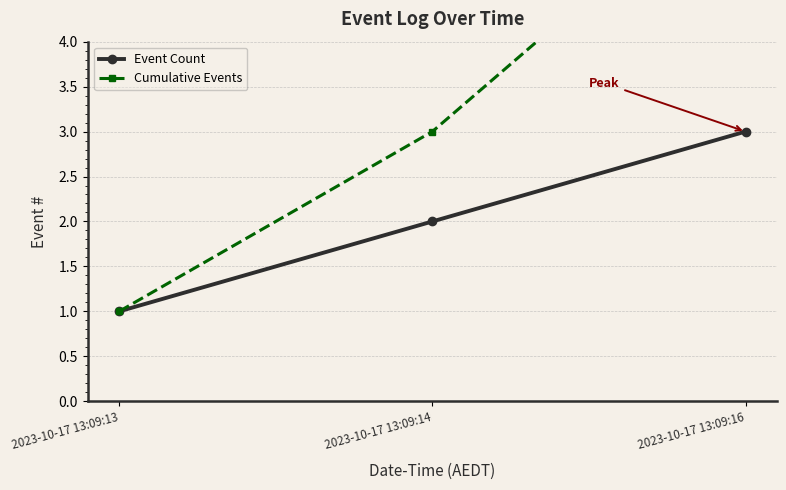

At 2023-10-17 13:09:16, list the series in order from smallest to largest.

Event Count, Cumulative Events